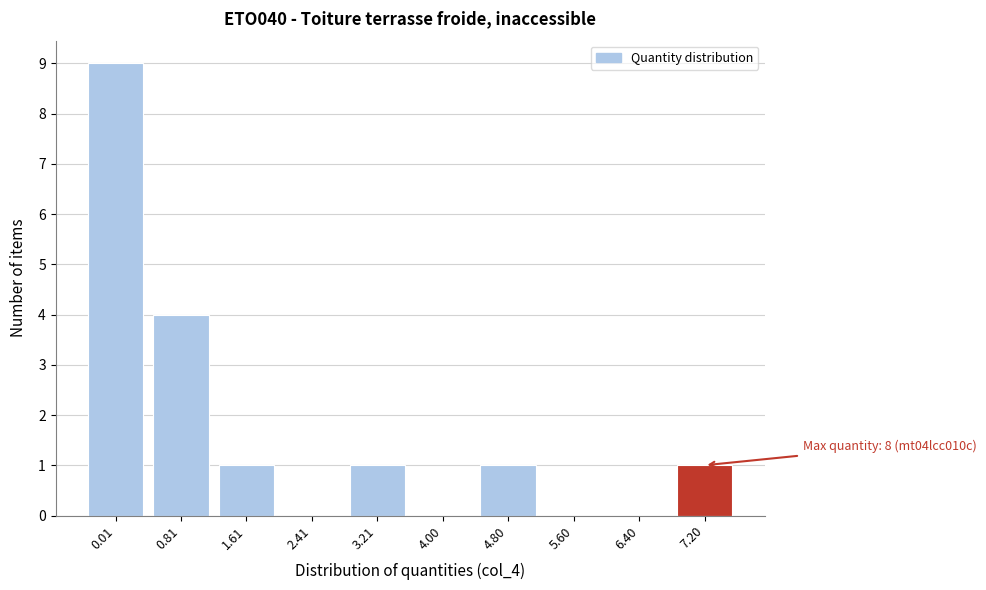

Reading left to right, transcribe all the data shown in this chart.

0.01=9	0.81=4	1.61=1	2.41=0	3.21=1	4.00=0	4.80=1	5.60=0	6.40=0	7.20=1